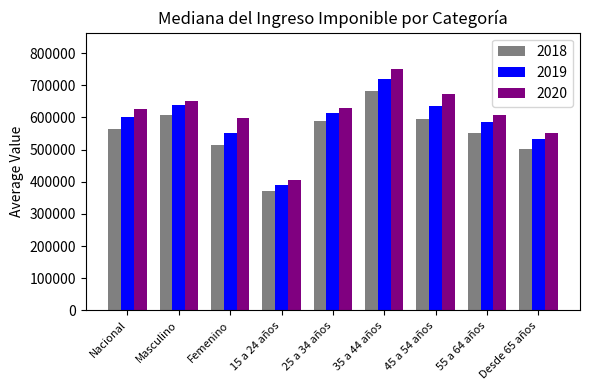

What is the average value of the 2019 series?

585370.3